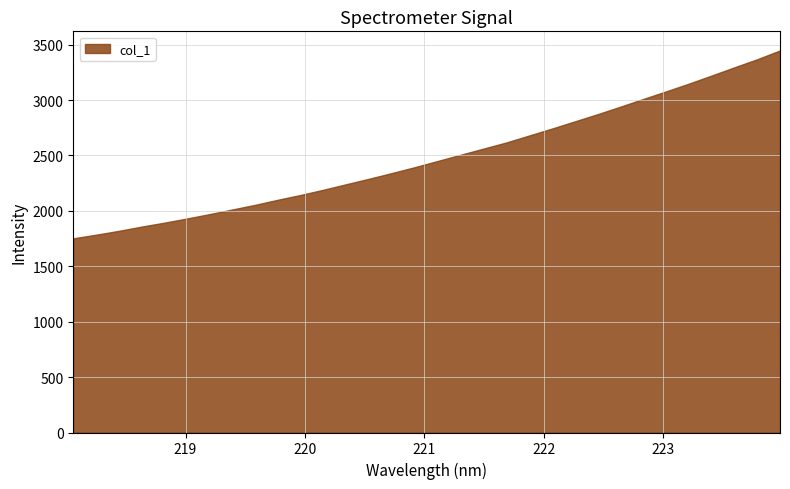

What is the label of the 3rd point from the right?

223.5987